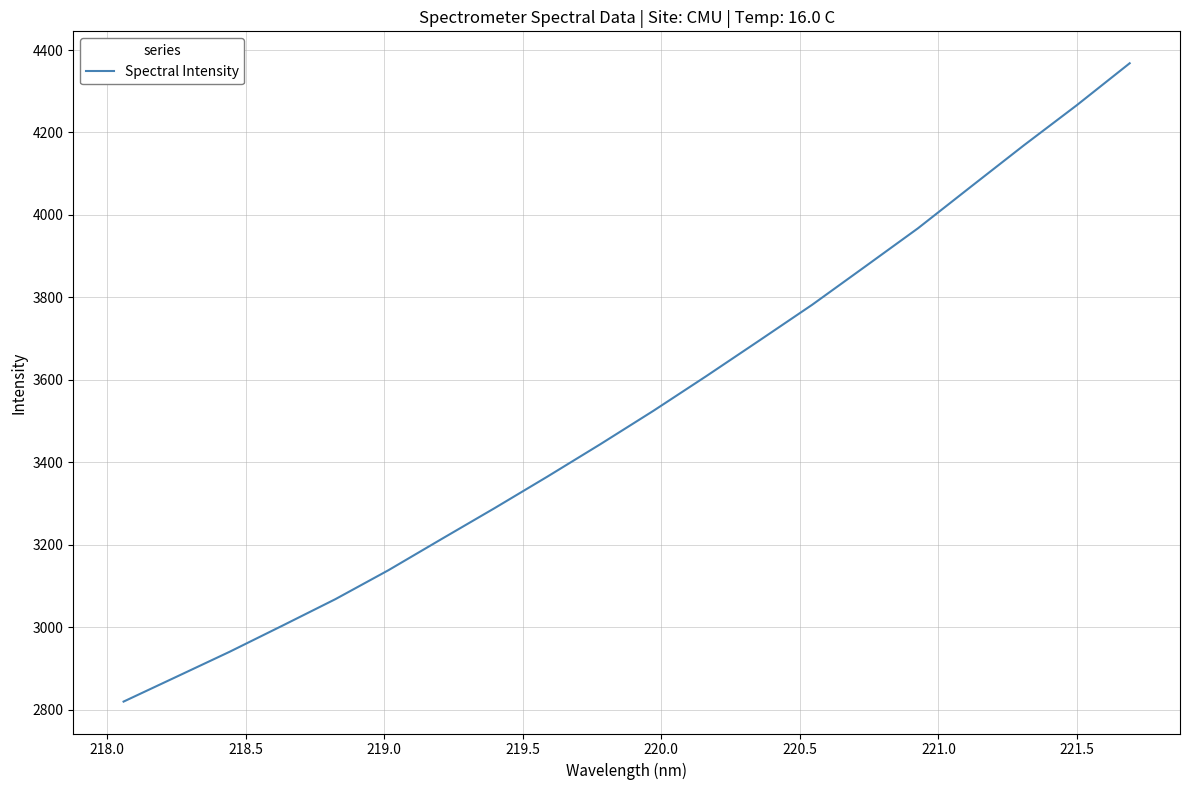

What is the maximum value shown in the chart?

4367.9